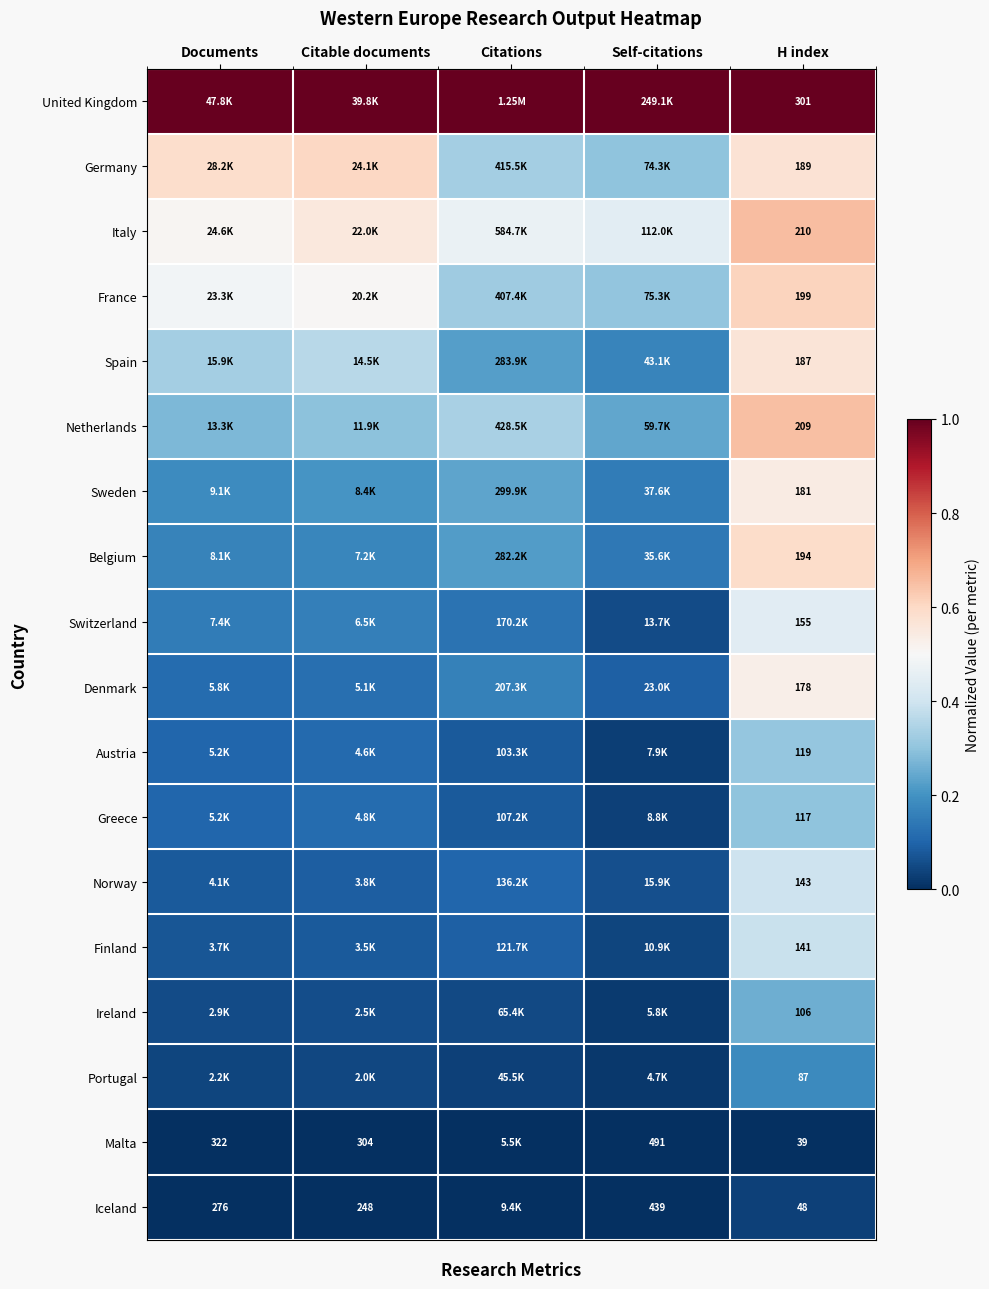

The value of Portugal at Citable documents is 0.0. True or false?

True